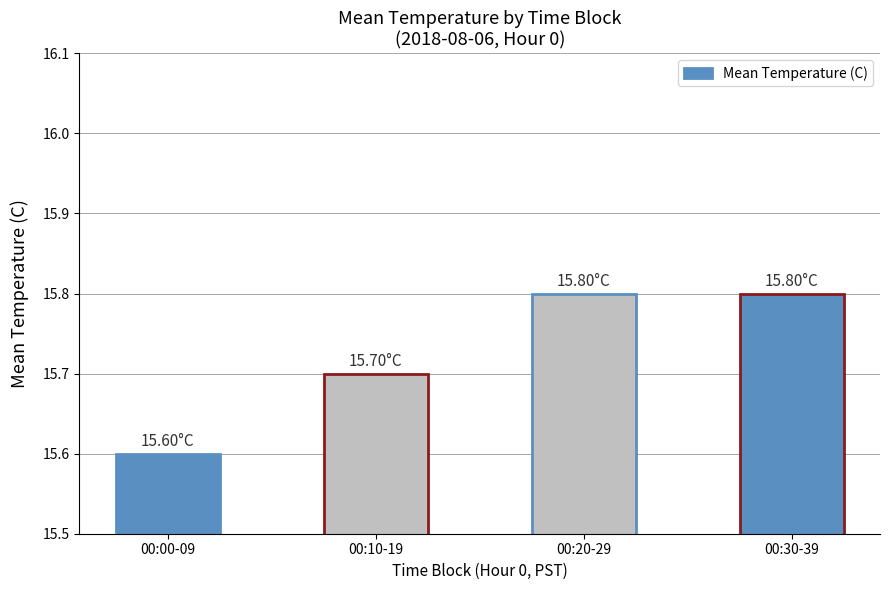

Count the number of data series in this chart.

1